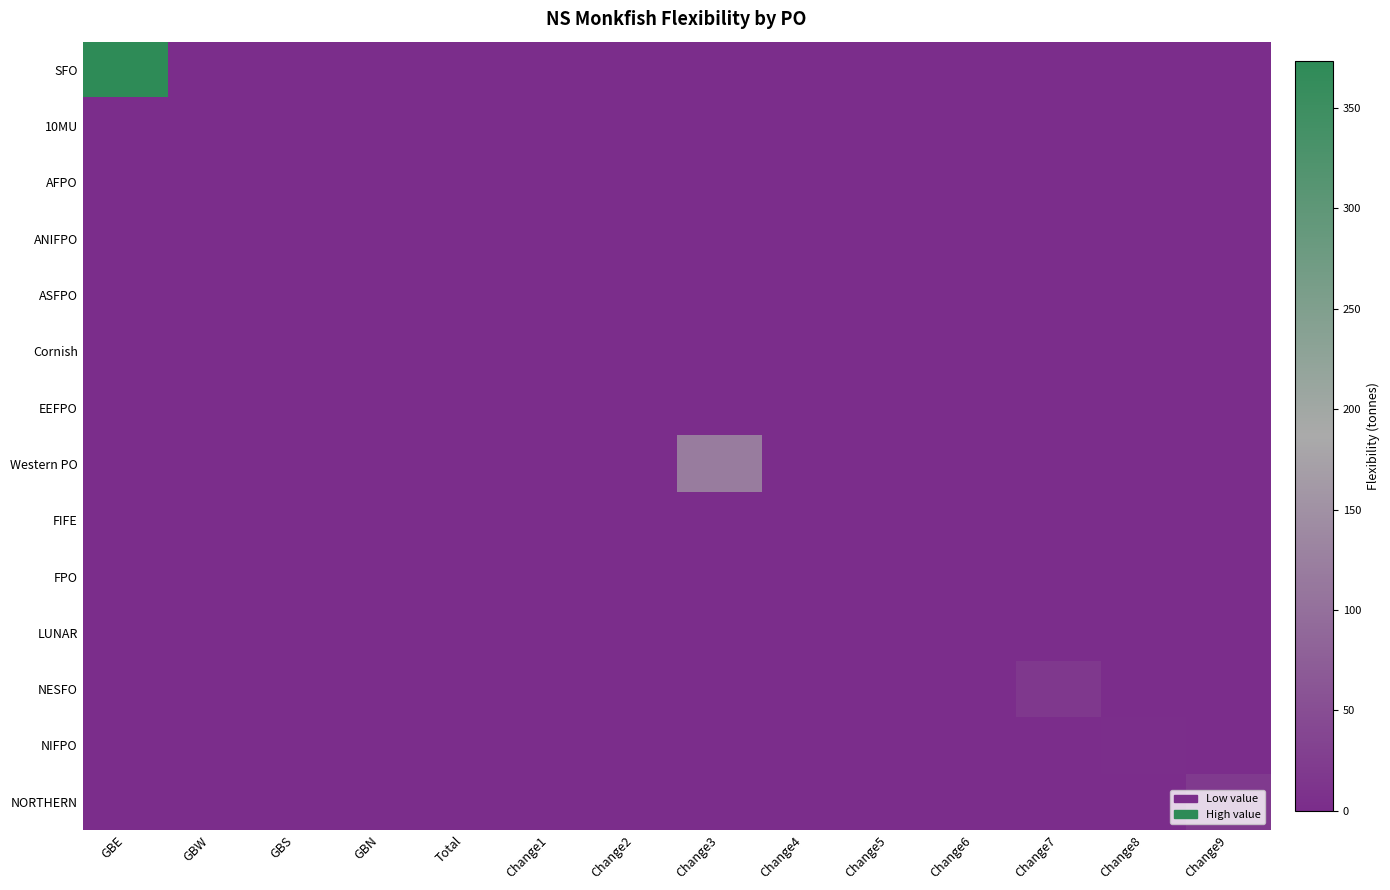

At Total, list the series in order from largest to smallest.

ASFPO, SFO, 10MU, AFPO, ANIFPO, Cornish, EEFPO, Western PO, FIFE, FPO, LUNAR, NESFO, NIFPO, NORTHERN